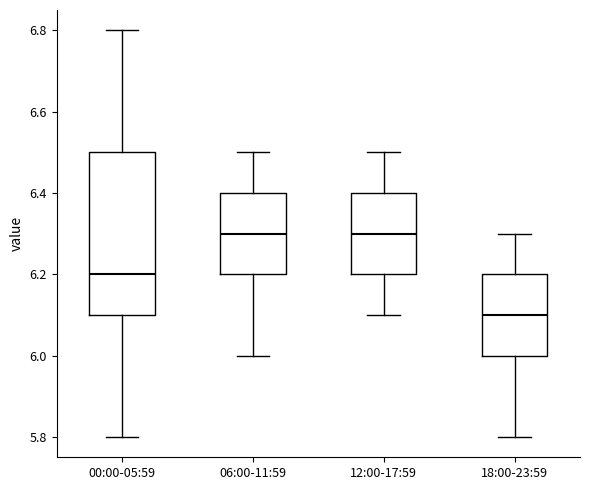

Where does the lower whisker of the box for 18:00-23:59 end on the y-axis? The values are not printed on the chart, so give them approximately, as read against the axis.

5.8